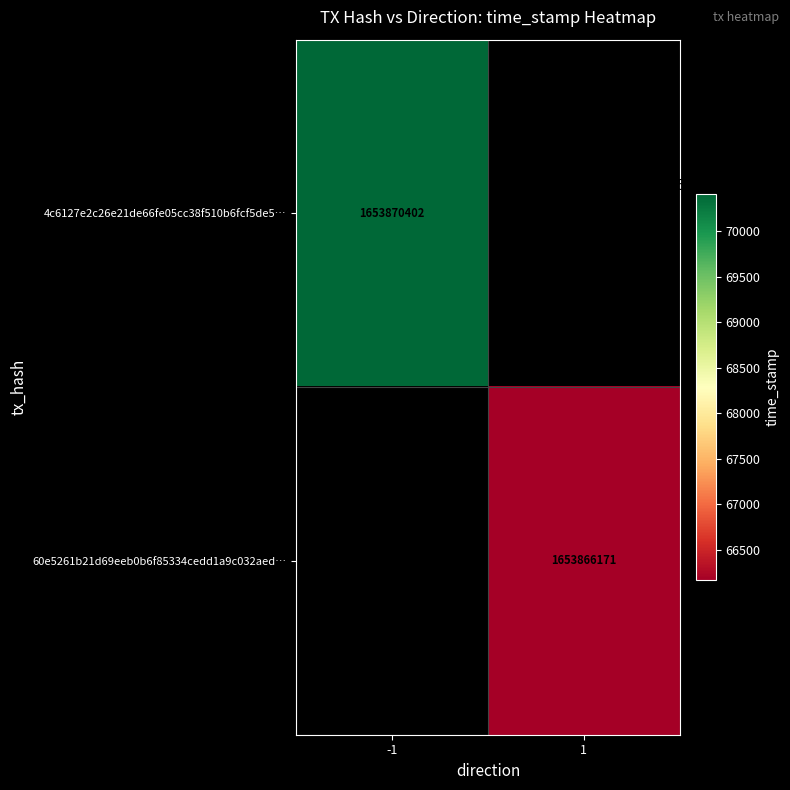

The 60e5261b21d69eeb0b6f85334cedd1a9c032aed… series shows 1653866171 at 1. True or false?

True